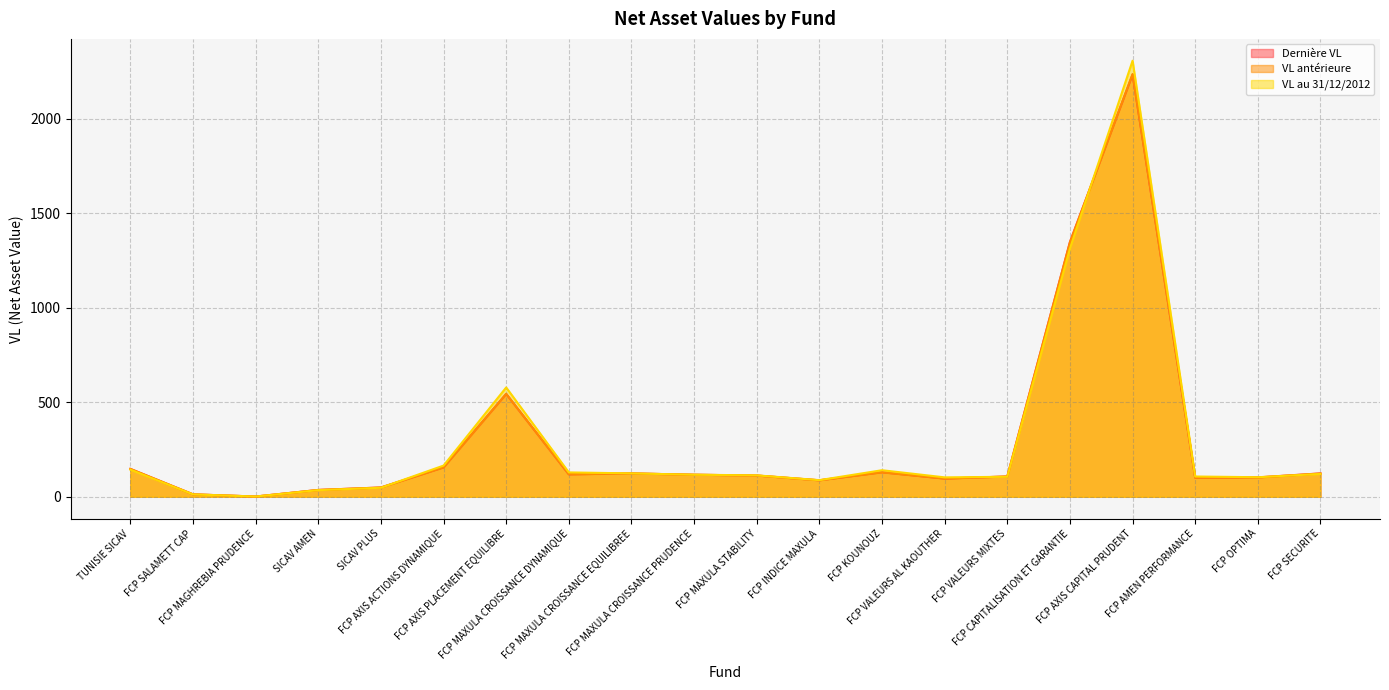

Which has a higher value, FCP VALEURS MIXTES or SICAV PLUS?

FCP VALEURS MIXTES